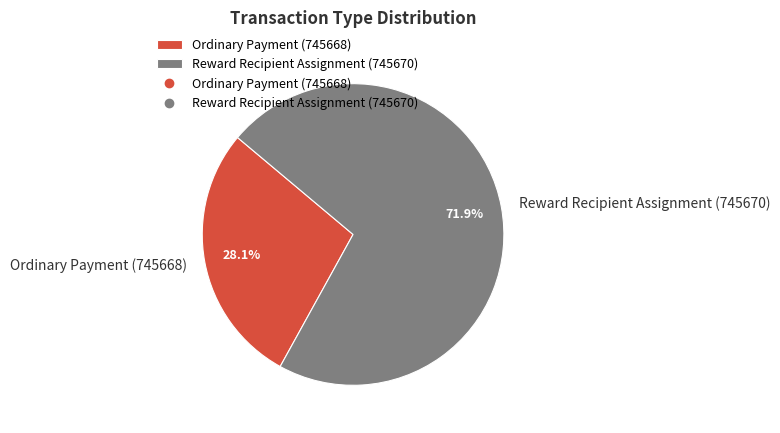

To the nearest percent, what is the difference between the Ordinary Payment (745668) and Reward Recipient Assignment (745670) slice percentages?

44%